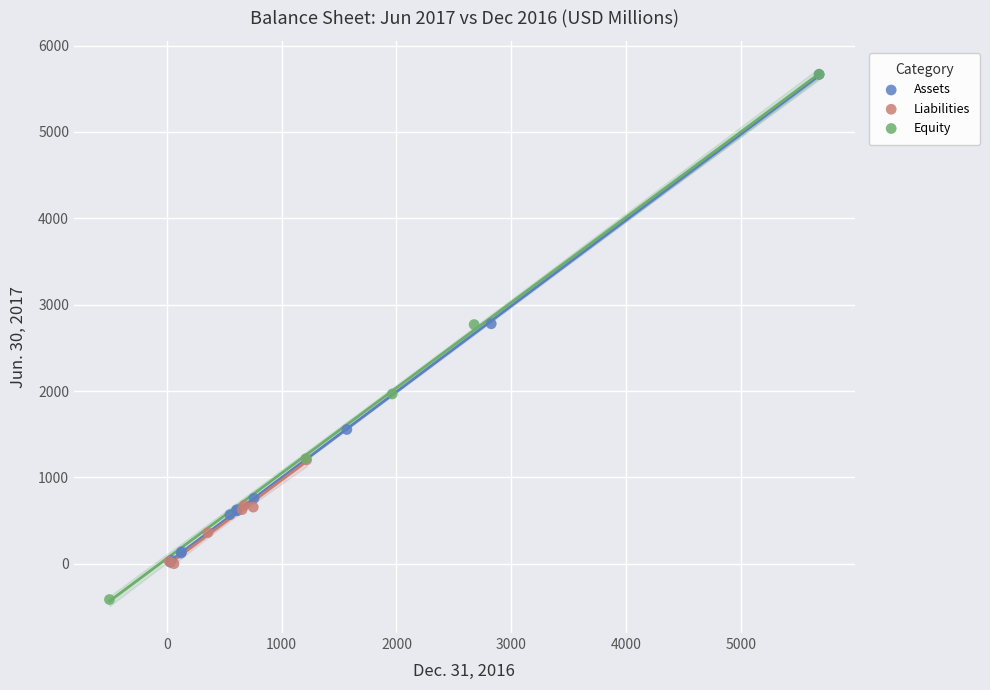

Which series reaches the minimum Y coordinate?

Equity